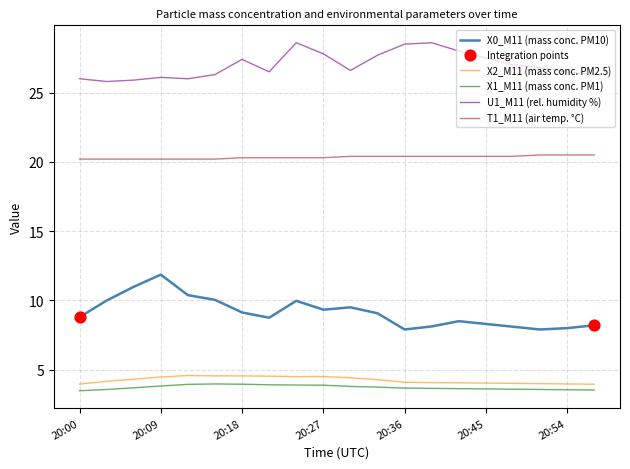

At how many categories does at least one series exceed 15?

20